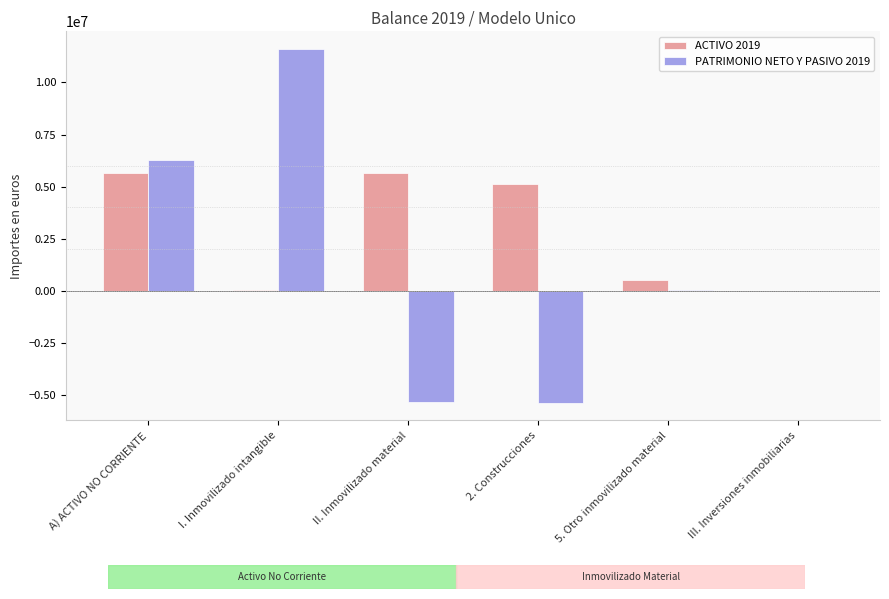

Which series has the largest total across all categories?

ACTIVO 2019